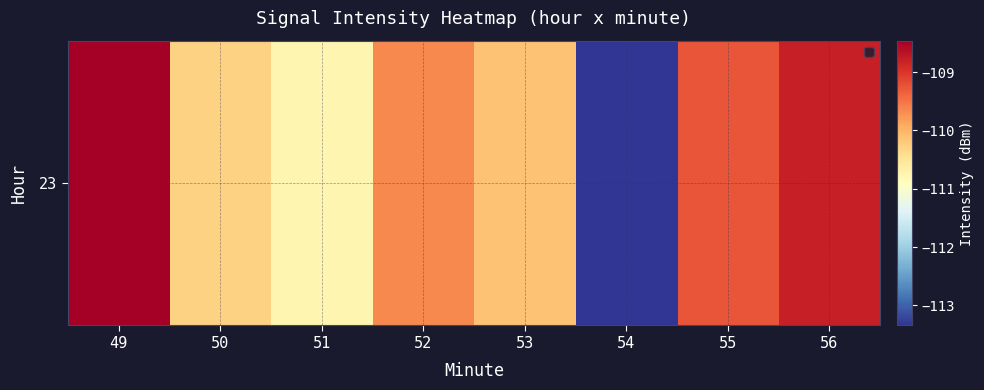

At which category does the chart reach its peak across all series?

49